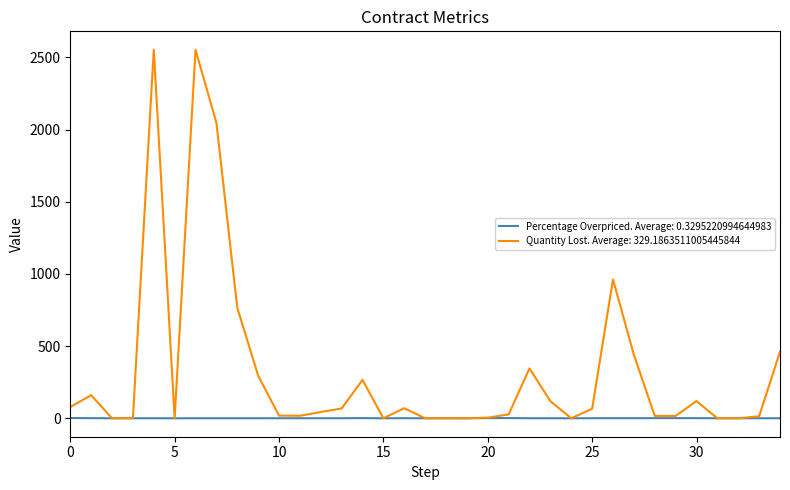

What is the maximum value for Quantity Lost. Average: 329.1863511005445844?

2552.9